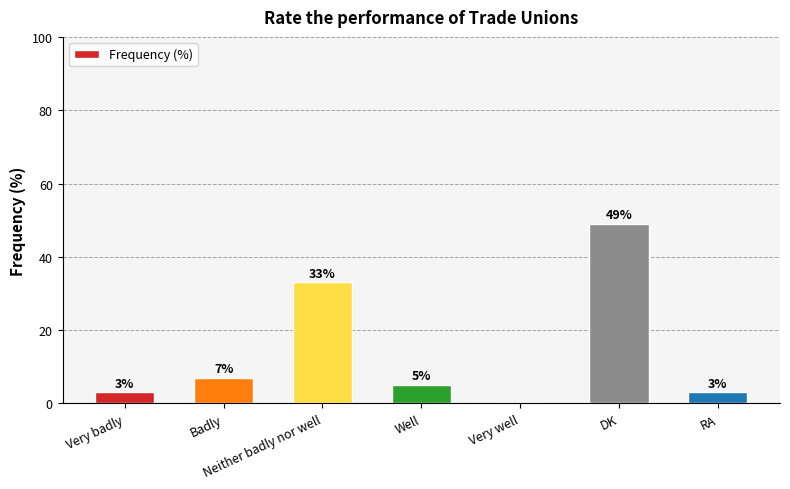

Reading left to right, list all the values displayed in this chart.

Very badly=3	Badly=7	Neither badly nor well=33	Well=5	Very well=0	DK=49	RA=3